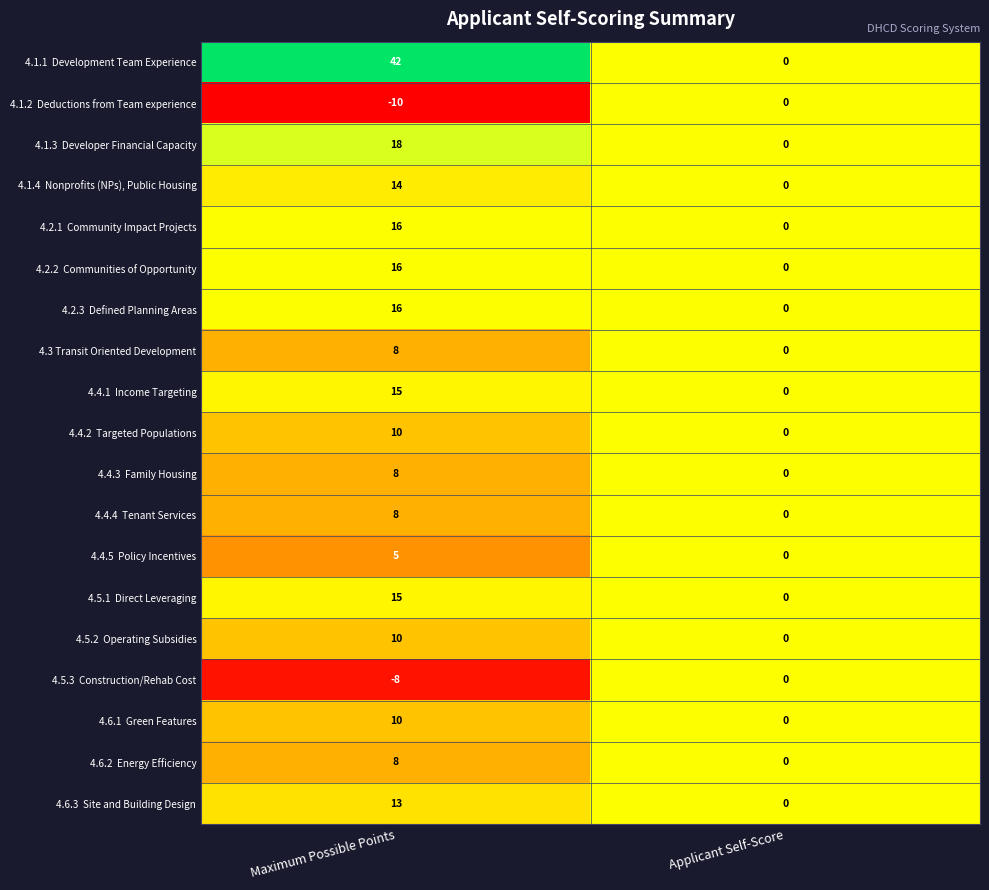

At which category is the sum across all series the highest?

Maximum Possible Points